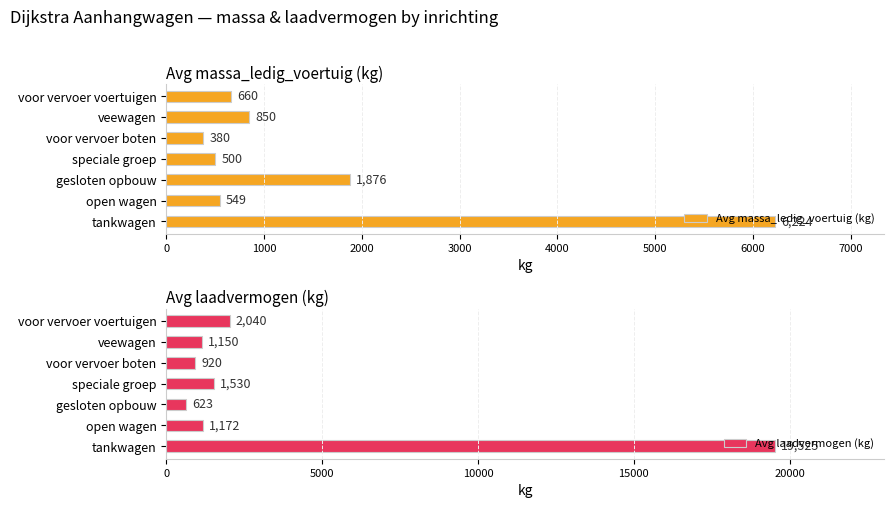

Does the chart contain stacked bars?

No